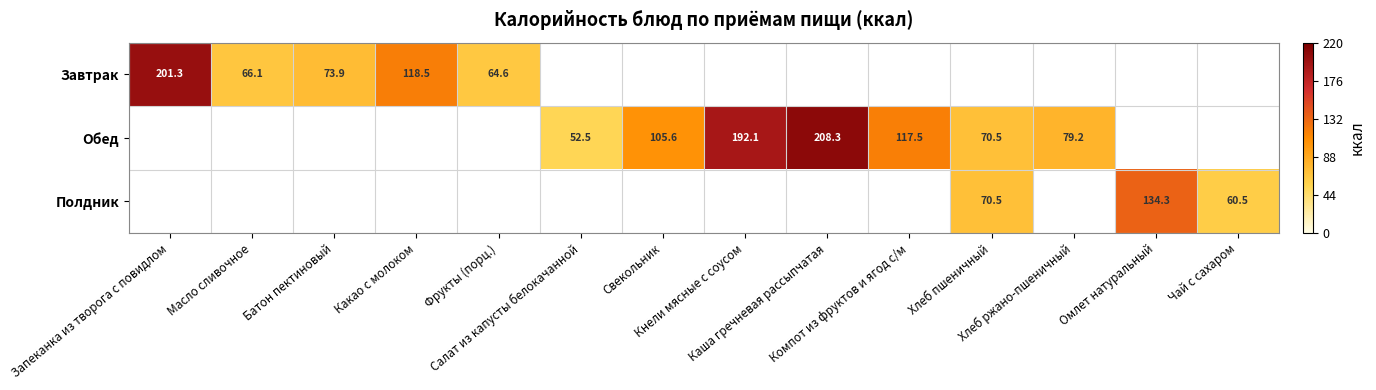

Rank the series by their average value, from highest to lowest.

Обед, Завтрак, Полдник